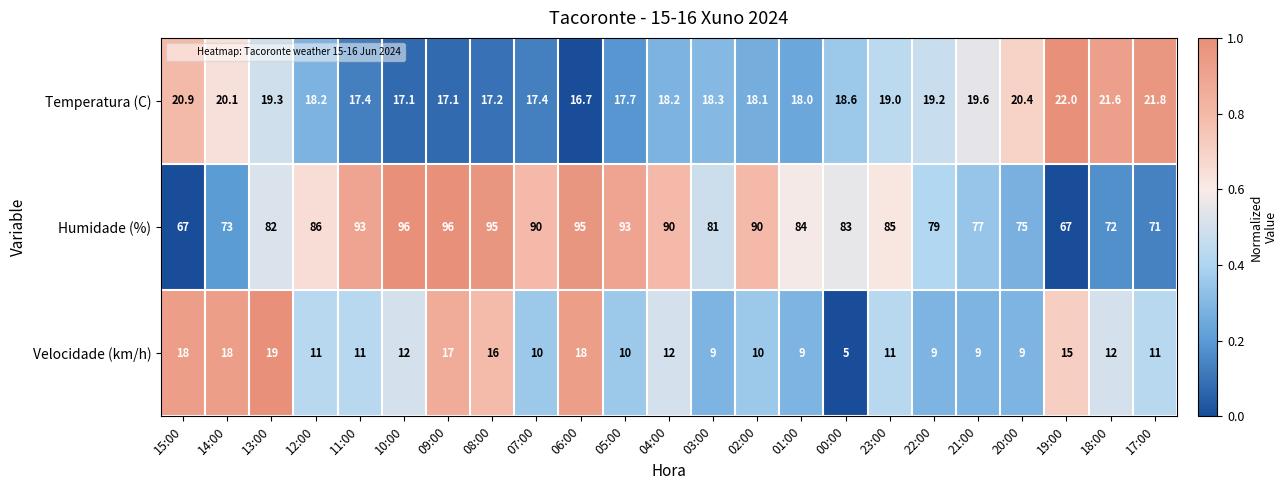

Is it true that Velocidade (km/h) equals 12.9 at 22:00?

False